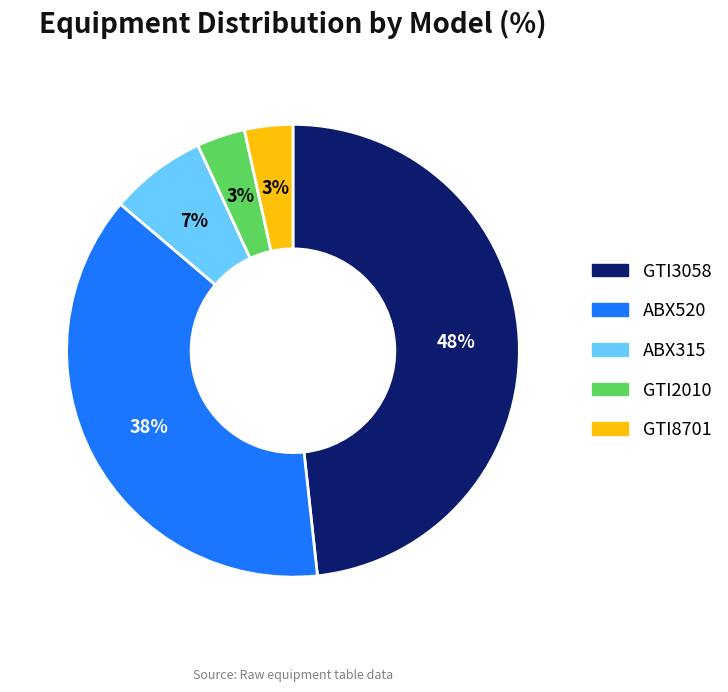

To the nearest percent, what portion does ABX520 represent?

38%